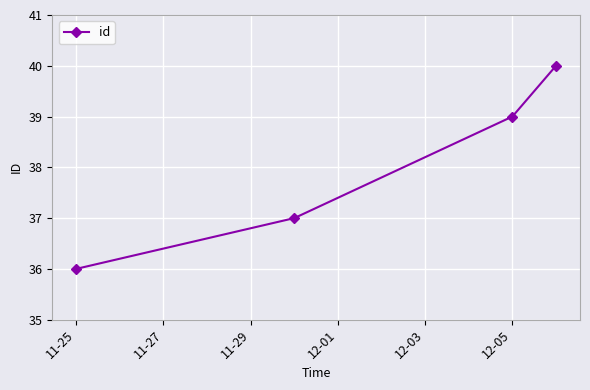

What is the value of the 3rd point from the left?

39